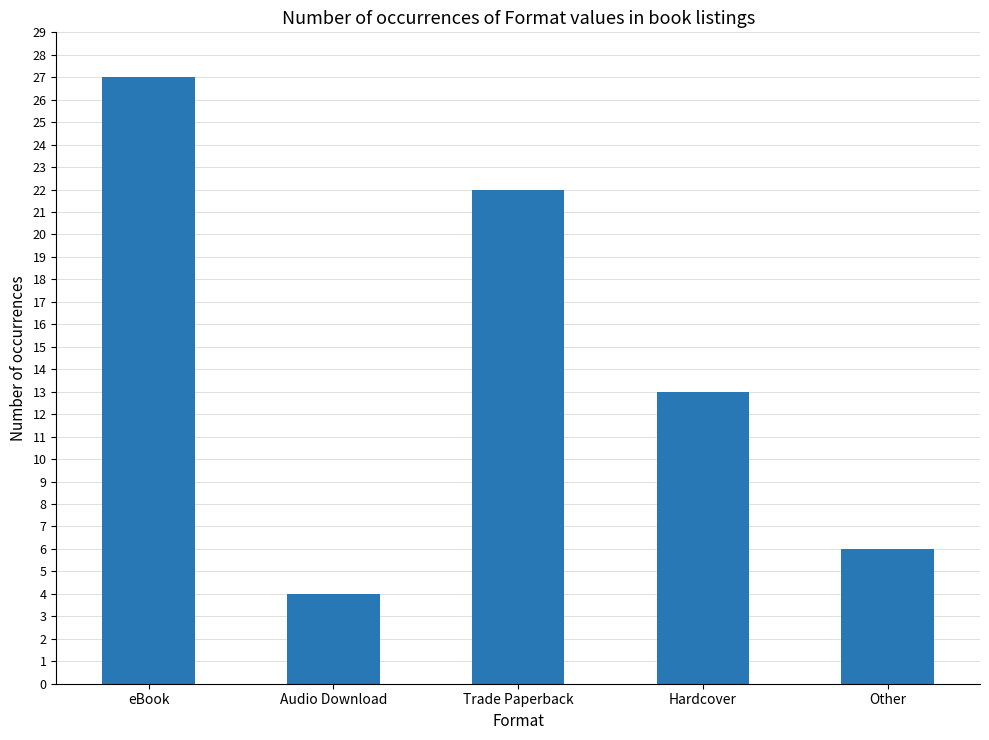

True or false: the data shows 27 at eBook.

True